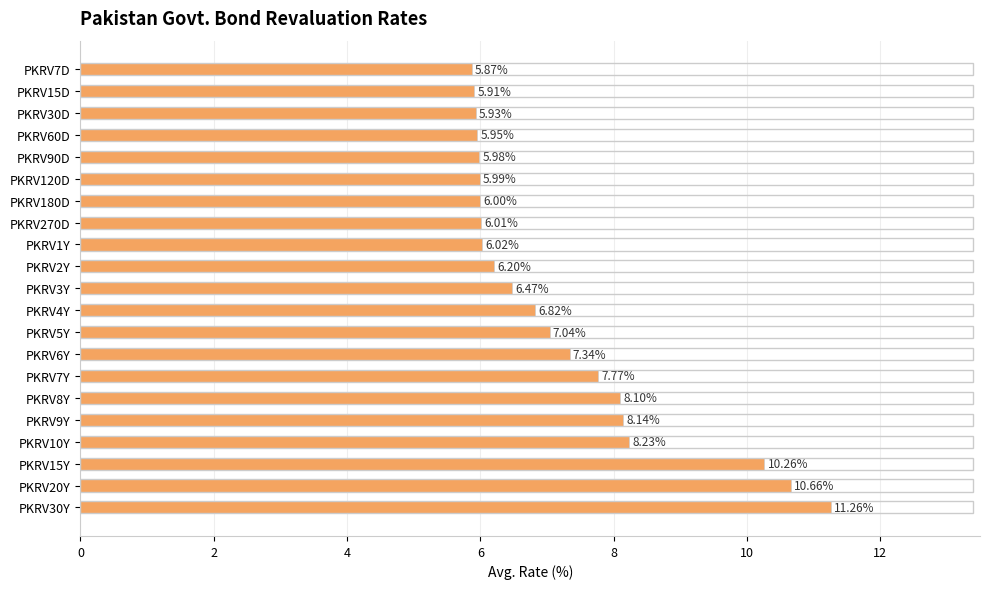

Rank the categories by value from lowest to highest.

PKRV7D, PKRV15D, PKRV30D, PKRV60D, PKRV90D, PKRV120D, PKRV180D, PKRV270D, PKRV1Y, PKRV2Y, PKRV3Y, PKRV4Y, PKRV5Y, PKRV6Y, PKRV7Y, PKRV8Y, PKRV9Y, PKRV10Y, PKRV15Y, PKRV20Y, PKRV30Y